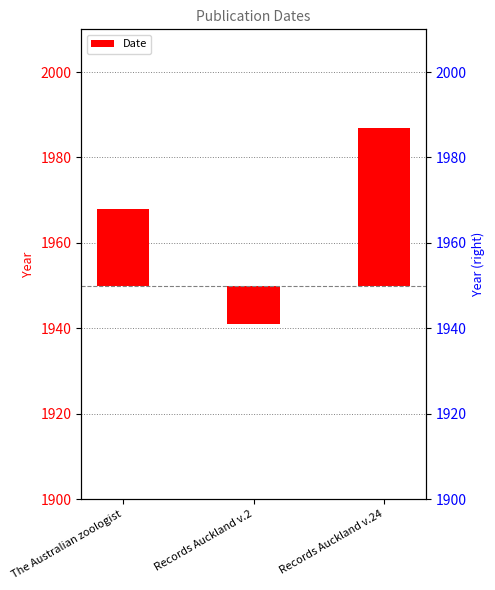

Reading left to right, extract all data points from this chart.

18	-9	37